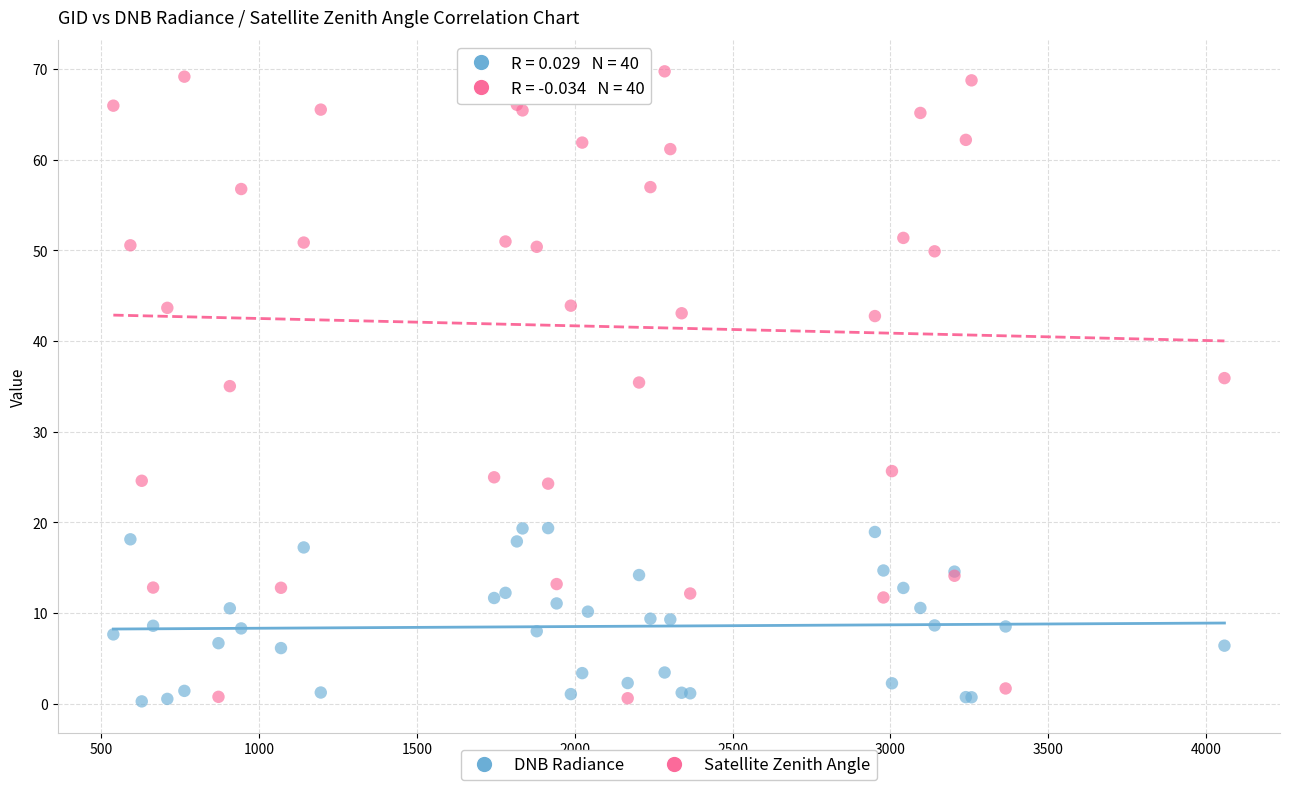

Which series has the widest spread of Y values?

Satellite Zenith Angle